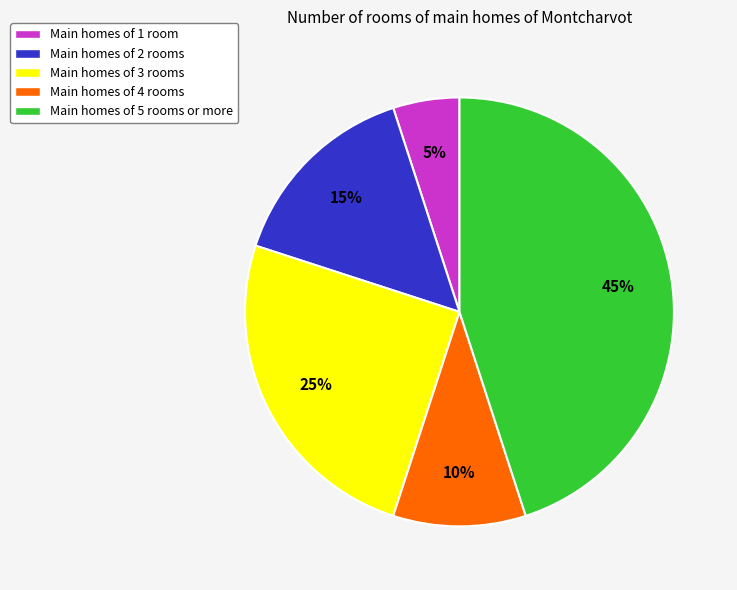

Is Main homes of 2 rooms the majority of the pie?

No